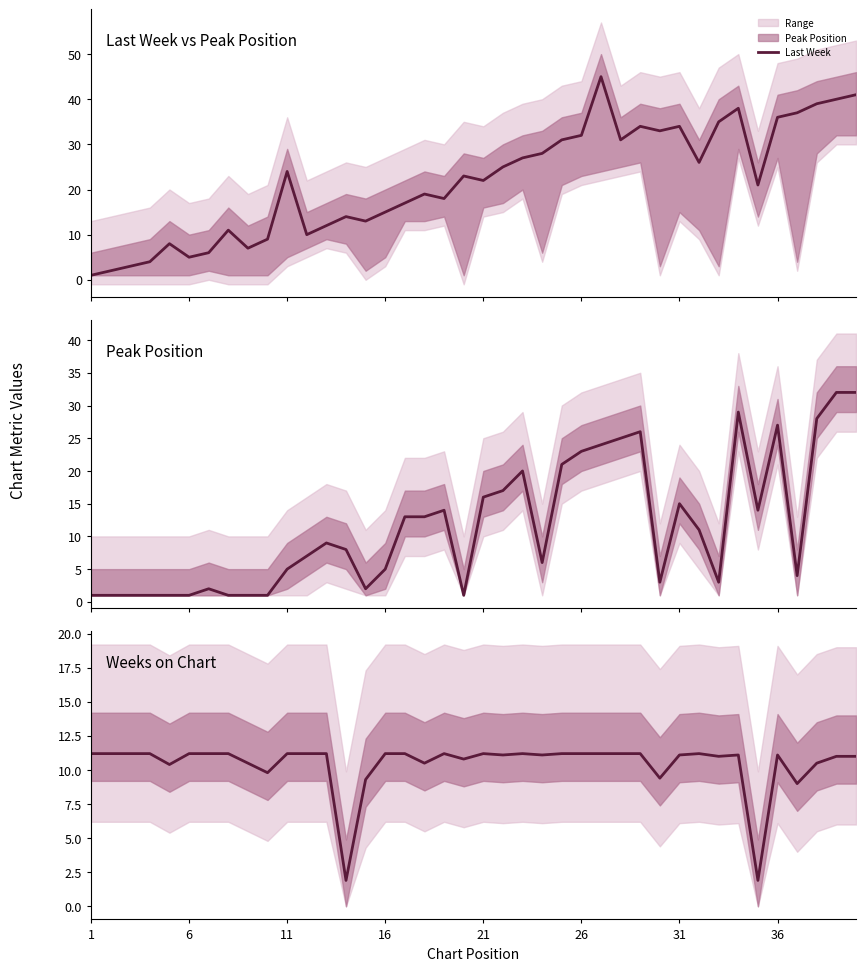

Which series has the widest spread of values?

Last Week